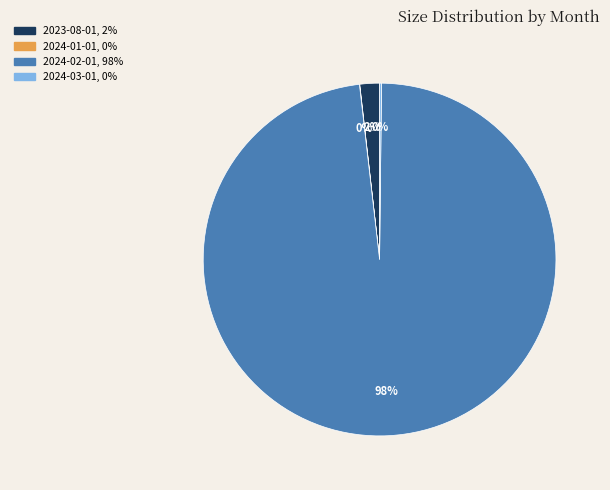

Does any single category account for the majority?

Yes